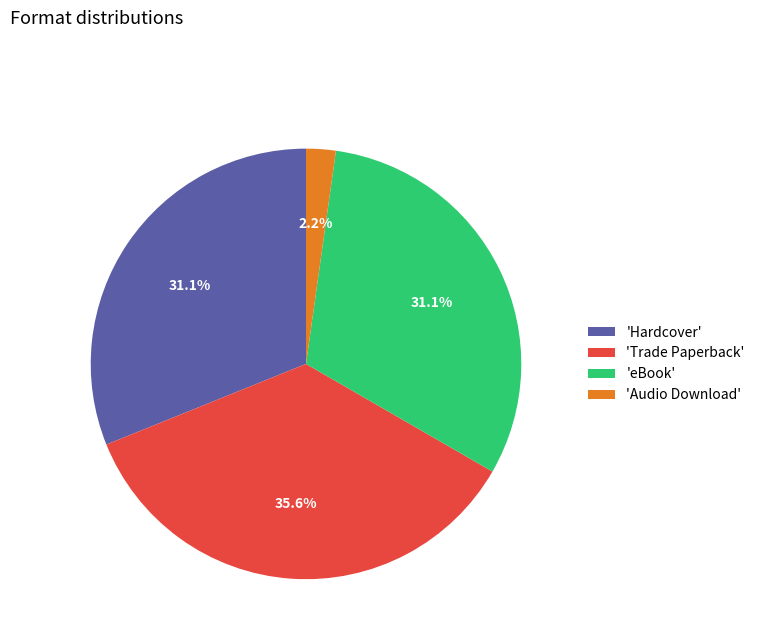

Is the sum of 'eBook' and 'Hardcover' greater than half?

Yes